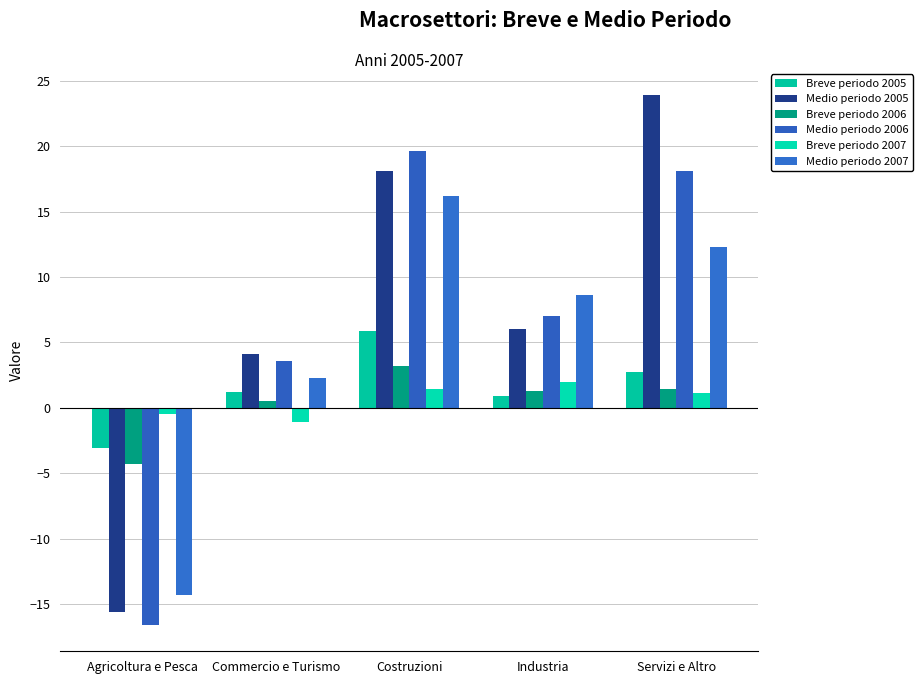

Reading left to right, extract all data points from this chart.

Breve periodo 2005: Agricoltura e Pesca=-3.1	Commercio e Turismo=1.2	Costruzioni=5.9	Industria=0.9	Servizi e Altro=2.7
Medio periodo 2005: Agricoltura e Pesca=-15.6	Commercio e Turismo=4.1	Costruzioni=18.1	Industria=6.0	Servizi e Altro=23.9
Breve periodo 2006: Agricoltura e Pesca=-4.3	Commercio e Turismo=0.5	Costruzioni=3.2	Industria=1.3	Servizi e Altro=1.4
Medio periodo 2006: Agricoltura e Pesca=-16.6	Commercio e Turismo=3.6	Costruzioni=19.6	Industria=7.0	Servizi e Altro=18.1
Breve periodo 2007: Agricoltura e Pesca=-0.5	Commercio e Turismo=-1.1	Costruzioni=1.4	Industria=2.0	Servizi e Altro=1.1
Medio periodo 2007: Agricoltura e Pesca=-14.3	Commercio e Turismo=2.3	Costruzioni=16.2	Industria=8.6	Servizi e Altro=12.3